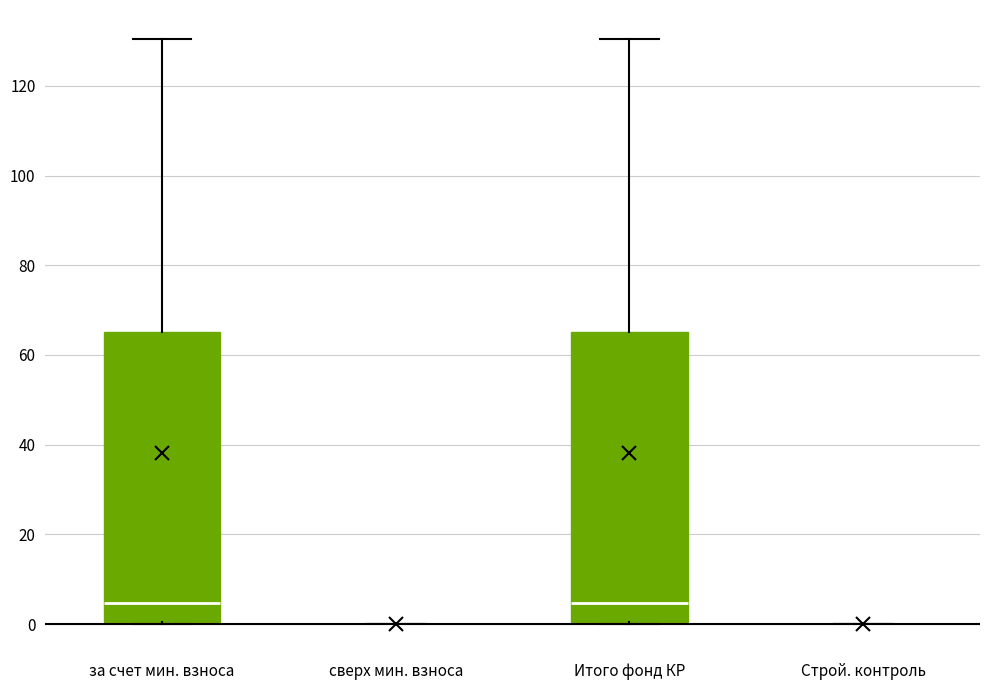

Where does the median line of the box for Итого фонд КР sit on the y-axis? The values are not printed on the chart, so give them approximately, as read against the axis.

4